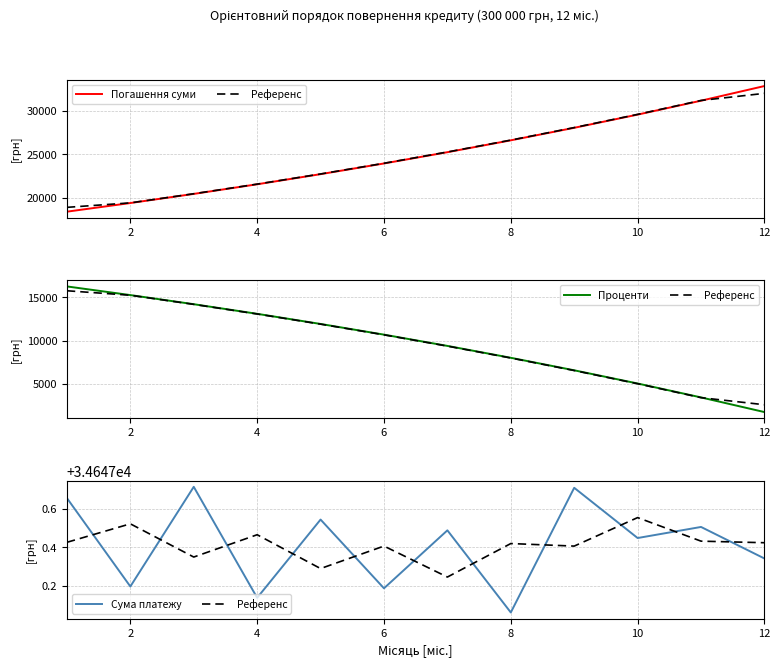

Does the chart display data point markers on the line(s)?

No